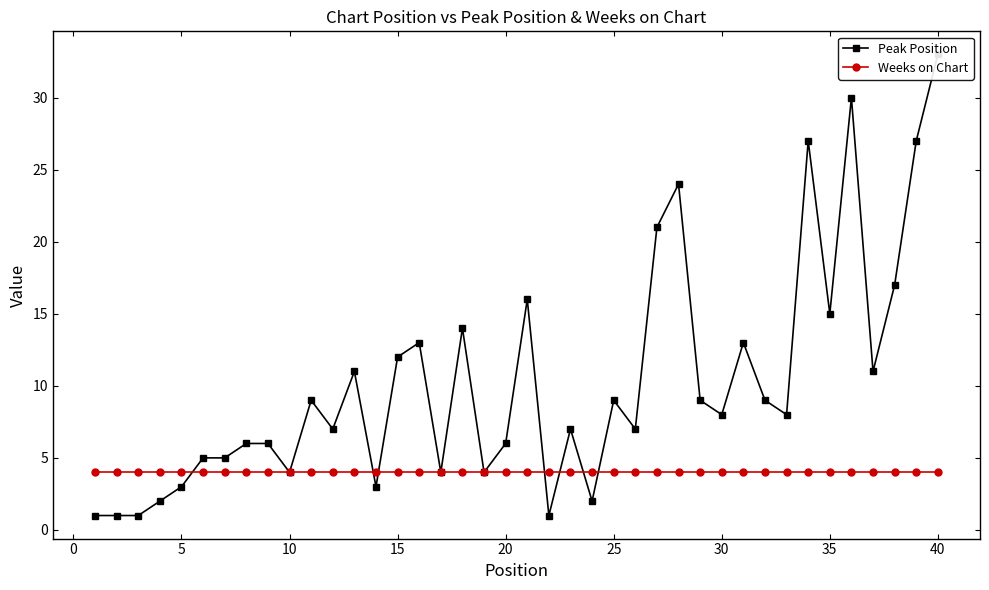

Which series has the largest range (max minus min)?

Peak Position